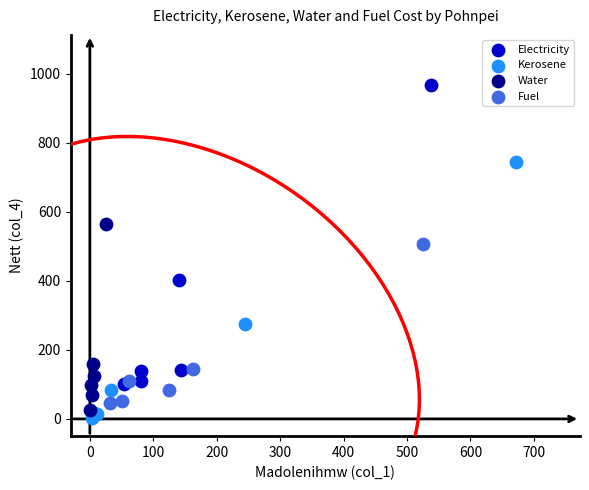

Which series has the largest Y range (max minus min)?

Electricity